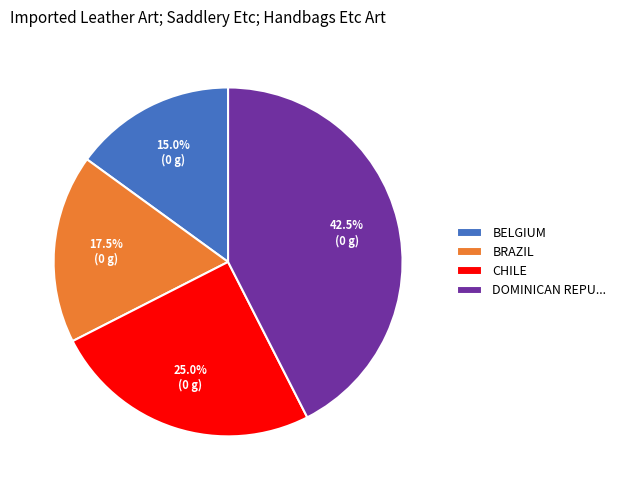

Rank the categories by value from lowest to highest.

BELGIUM, BRAZIL, CHILE, DOMINICAN REPU...